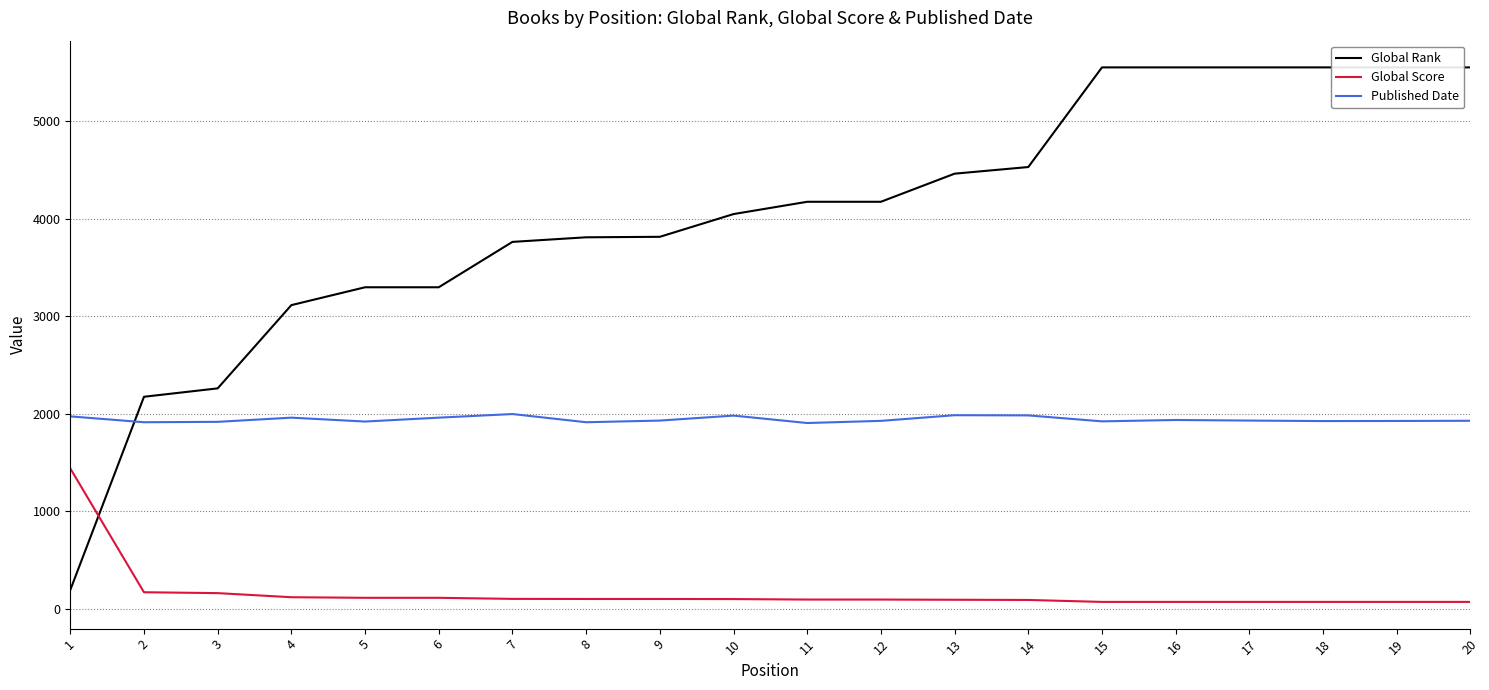

What is the spread (max minus min) of values at 1?

1779